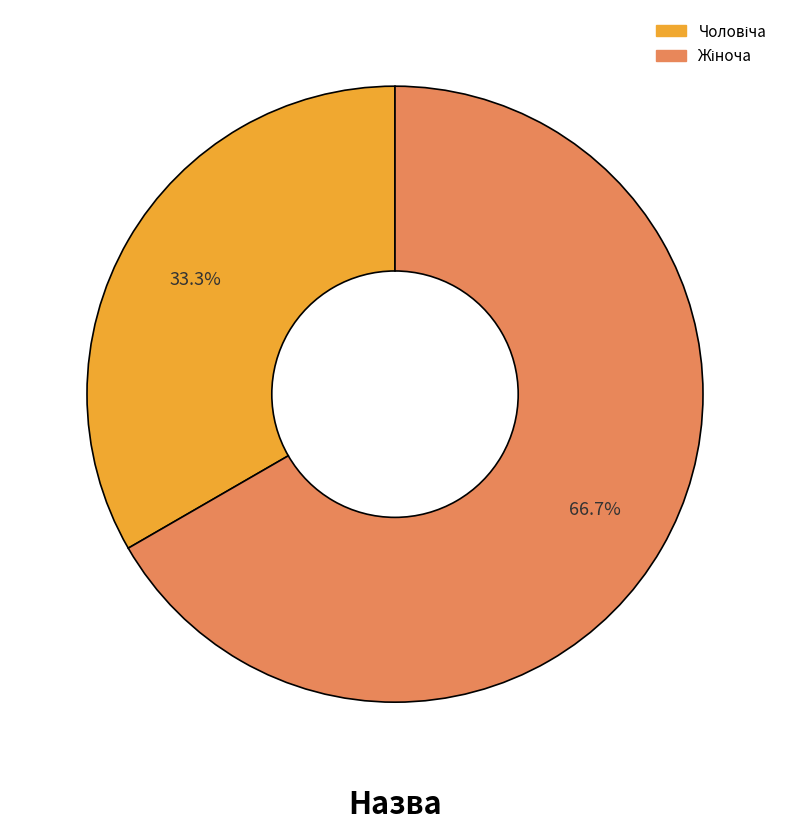

Count the number of slices in the pie.

2